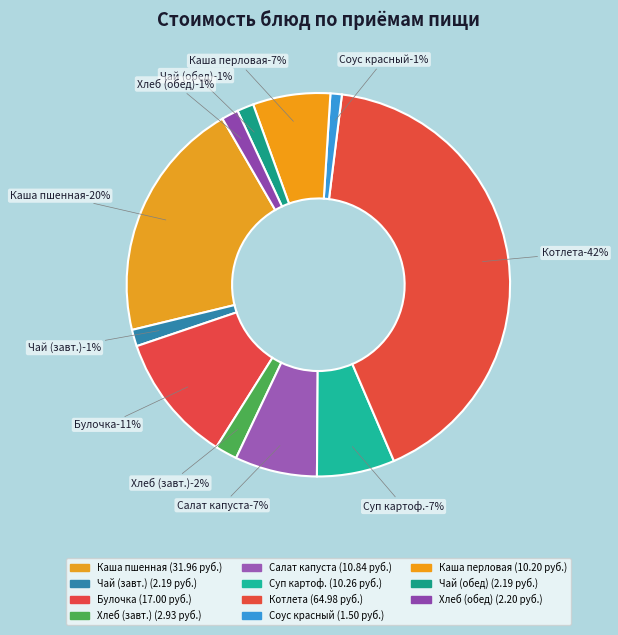

Is the sum of Булочка школьная and Каша перловая рассыпчатая greater than half?

No